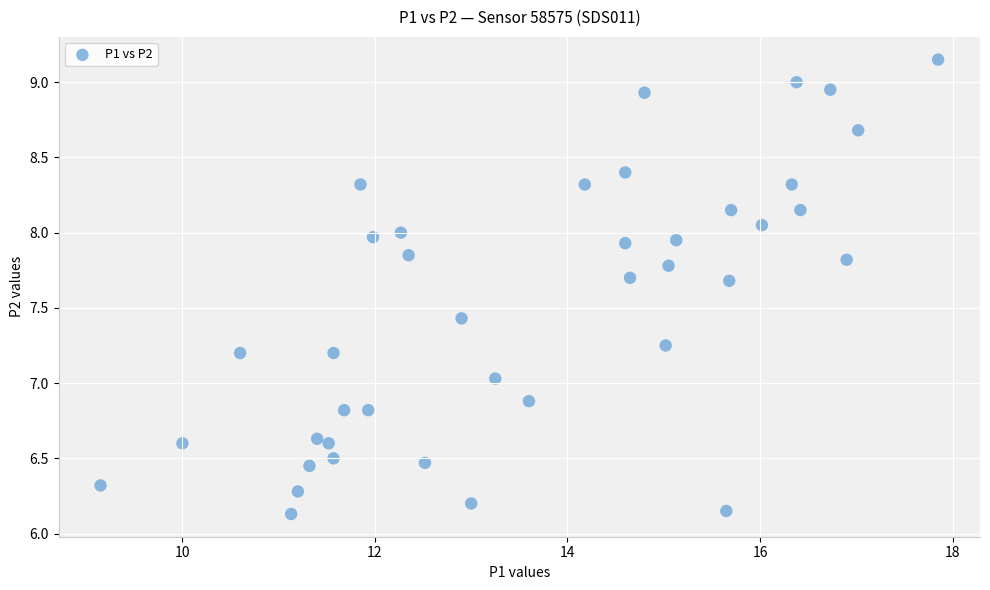

What is the range of Y values (max minus min)?

3.0